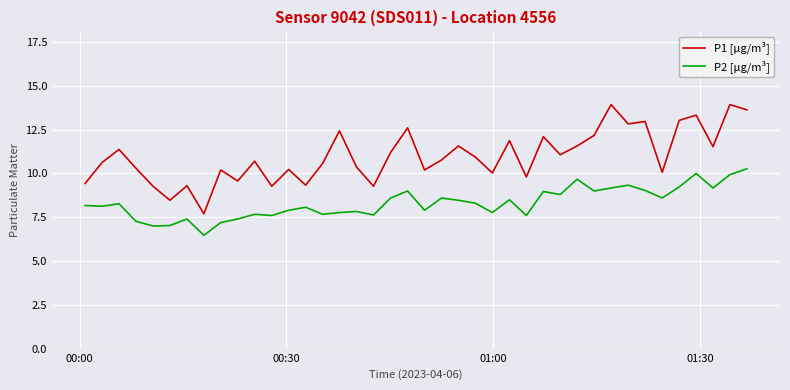

What is the minimum value for P2 [µg/m³]?

6.5